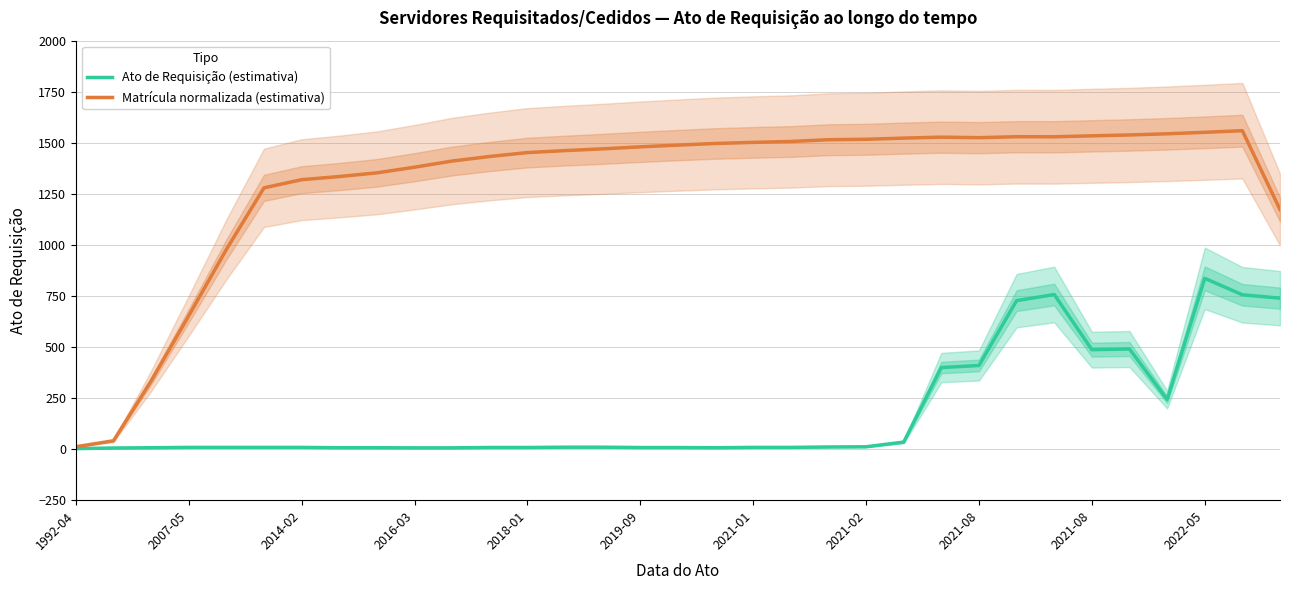

What is the difference between the maximum and minimum values in the Ato de Requisição (estimativa) series?

833.8